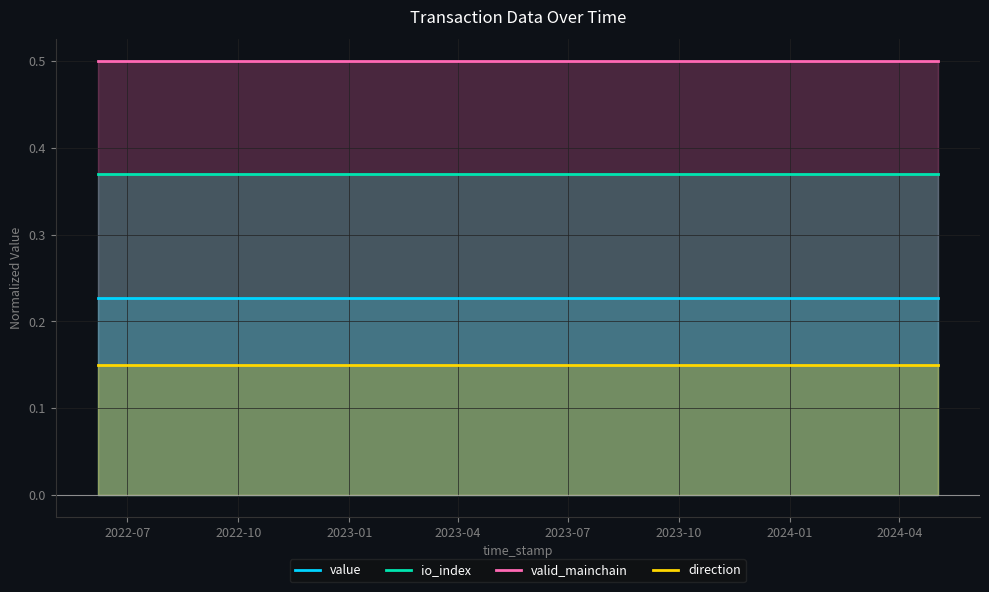

What is the maximum value shown in the chart?

0.5